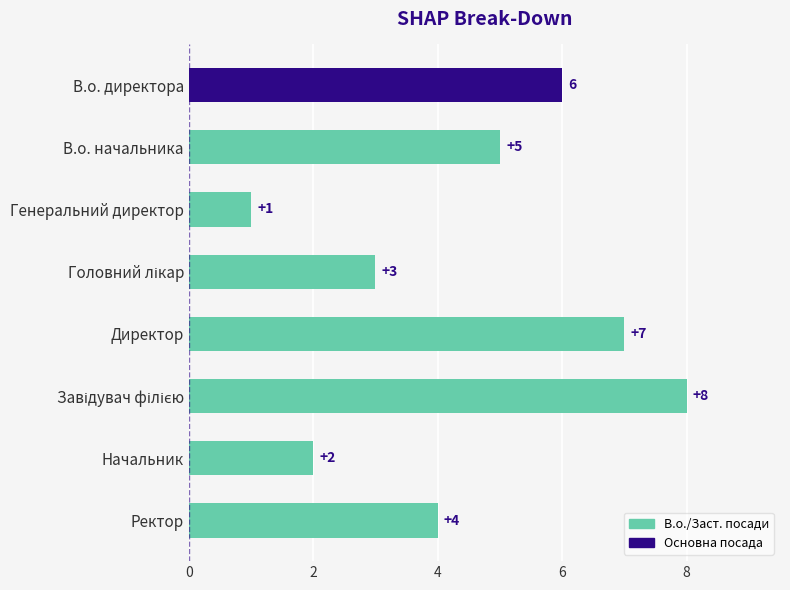

Between В.о. директора and Генеральний директор, which is larger?

В.о. директора